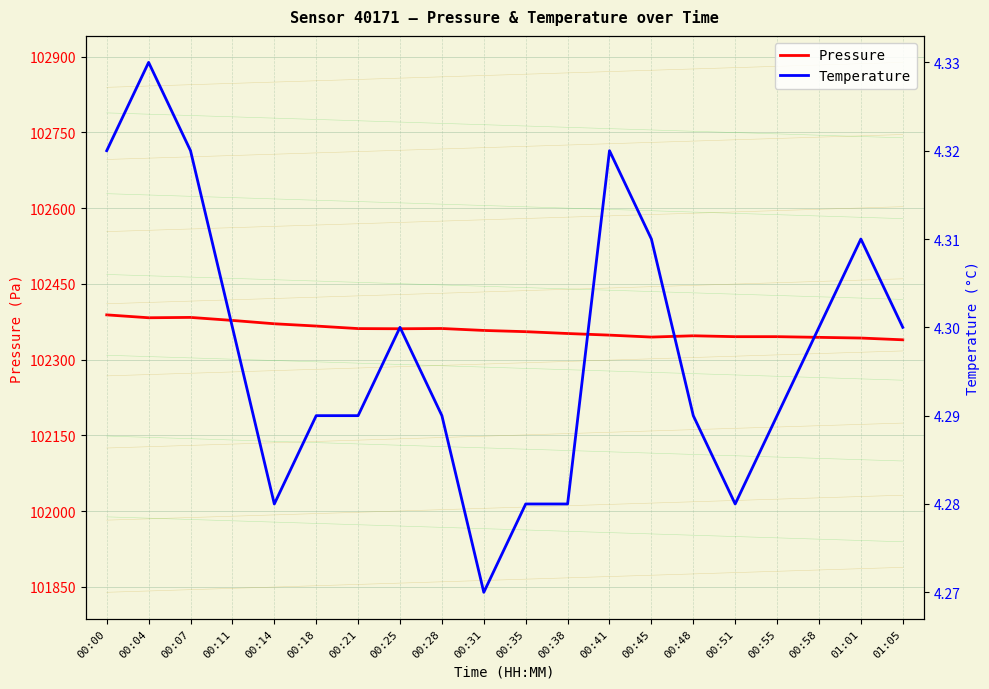

Reading left to right, what are all the values shown in this chart?

Pressure: 102388.8	102383.1	102383.7	102377.8	102371.1	102366.6	102361.6	102361.3	102361.8	102357.9	102355.5	102351.9	102348.6	102344.8	102347.4	102345.6	102345.6	102344.2	102342.9	102339.4
Temperature: 4.3	4.3	4.3	4.3	4.3	4.3	4.3	4.3	4.3	4.3	4.3	4.3	4.3	4.3	4.3	4.3	4.3	4.3	4.3	4.3